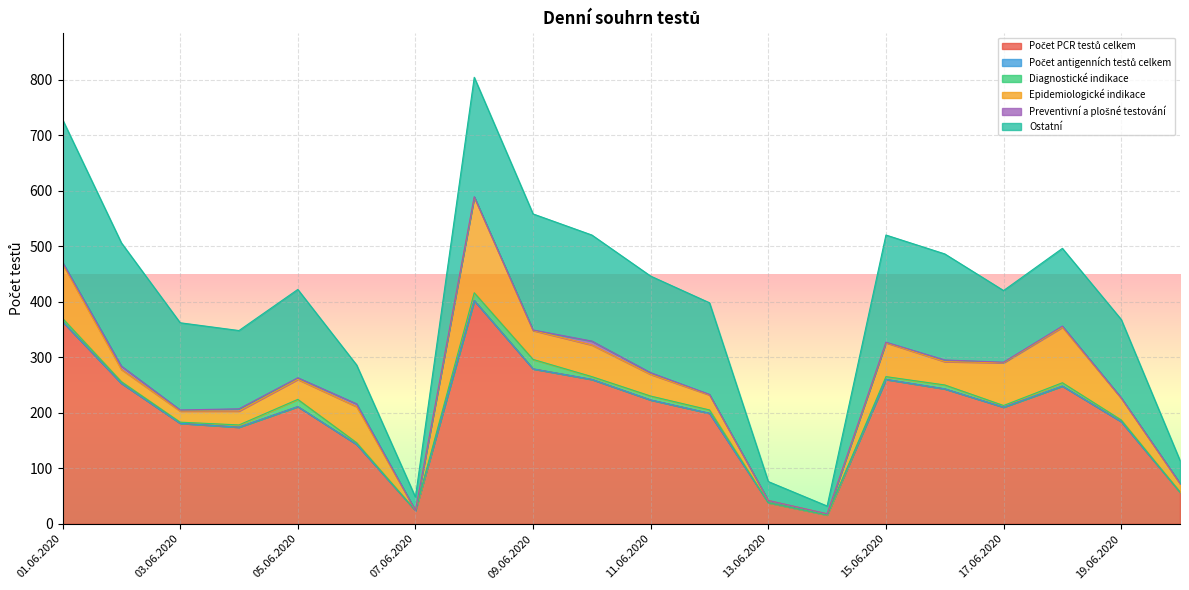

Which series has the widest spread of values?

Počet PCR testů celkem